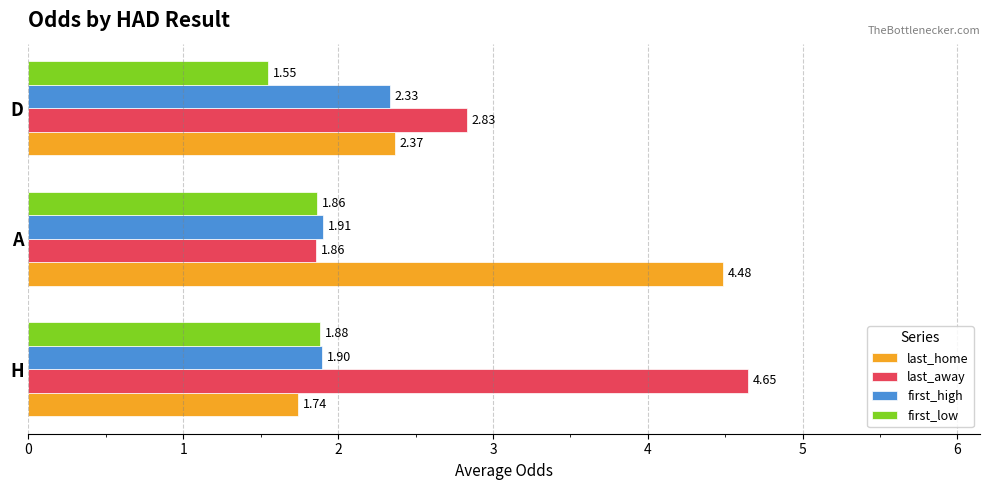

List the series in order of their peak value, highest first.

last_away, last_home, first_high, first_low